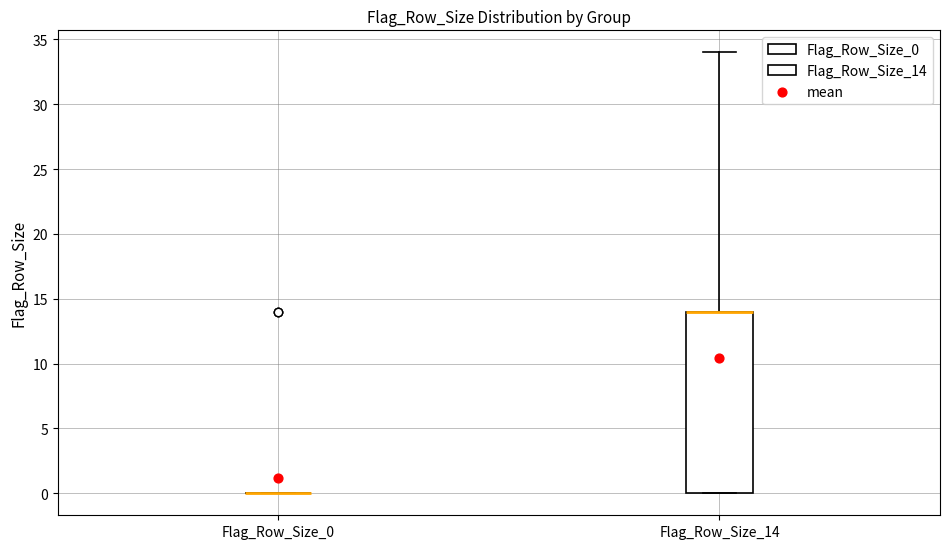

Reading left to right, read every box against the y-axis: the position of its median line, the range the box covers, and the ends of its whiskers. The values are not printed on the chart, so give them approximately, as read against the axis.

Flag_Row_Size_0: box collapsed to a line at 0, whiskers 0 to 0
Flag_Row_Size_14: median 14 (drawn on the box's upper edge), box 0 to 14, whiskers 0 to 34